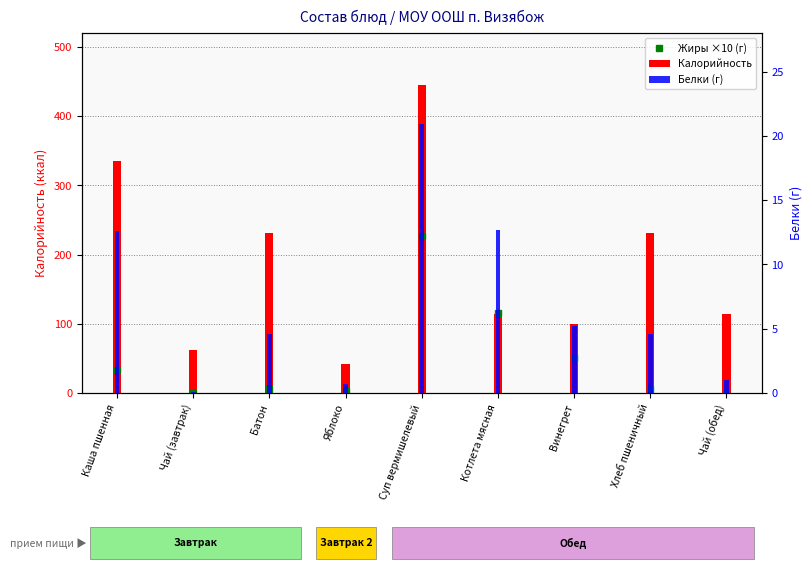

What is the label of the 7th bar from the left?

Винегрет